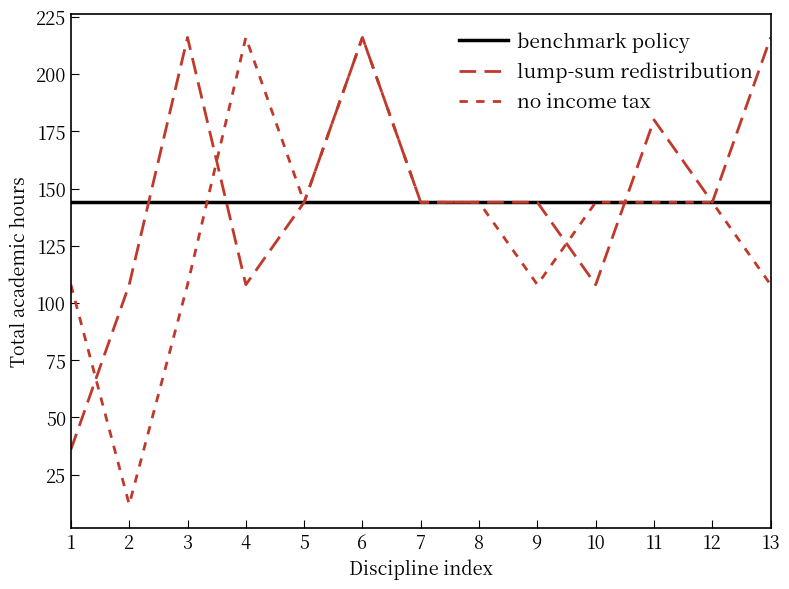

What value does the no income tax series have at 8, to the nearest 50?

150